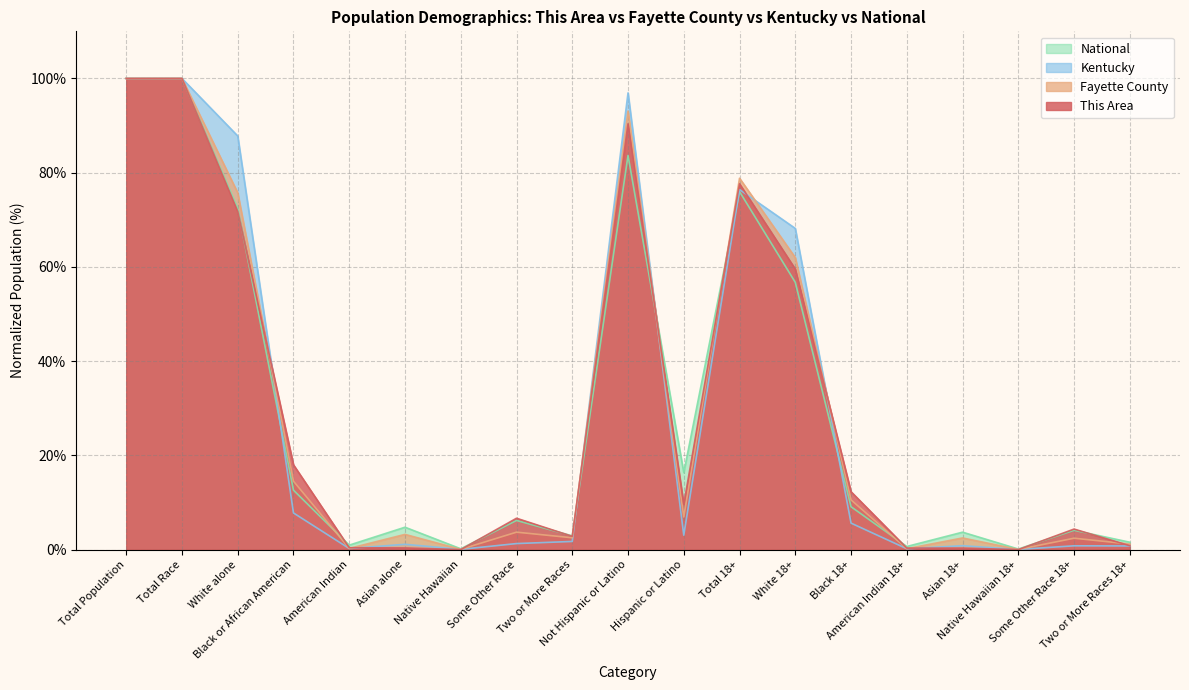

How many data points in This Area are above 6?

10